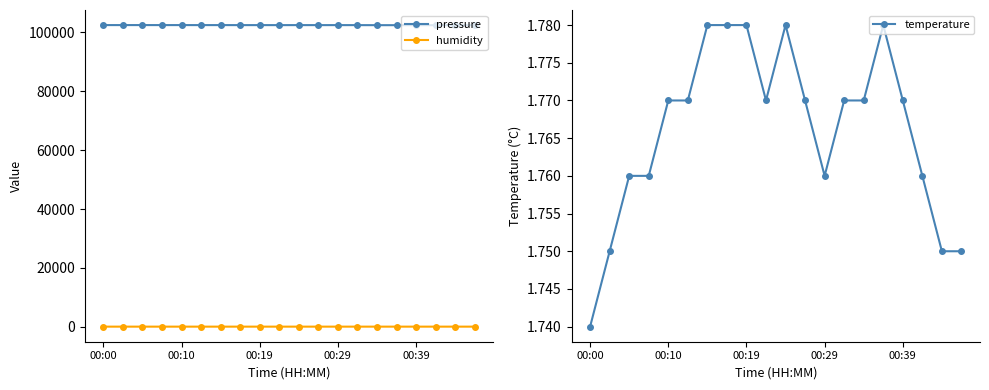

The value of pressure at 00:19 is 102426.5. True or false?

True